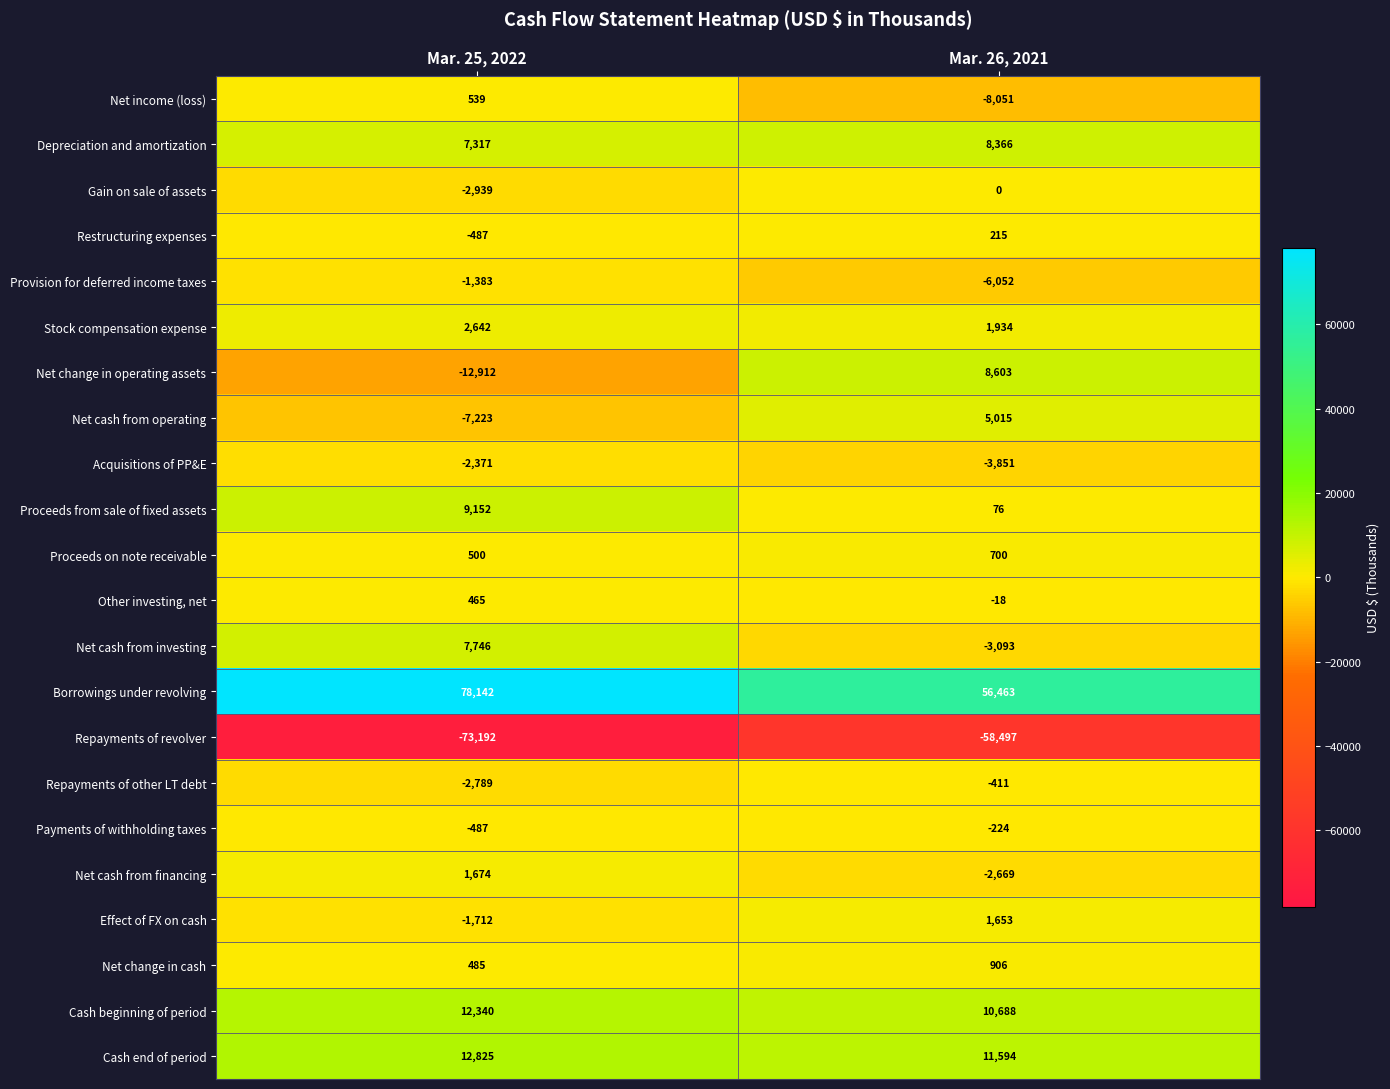

What is the average value of the Net cash from operating series?

-1104